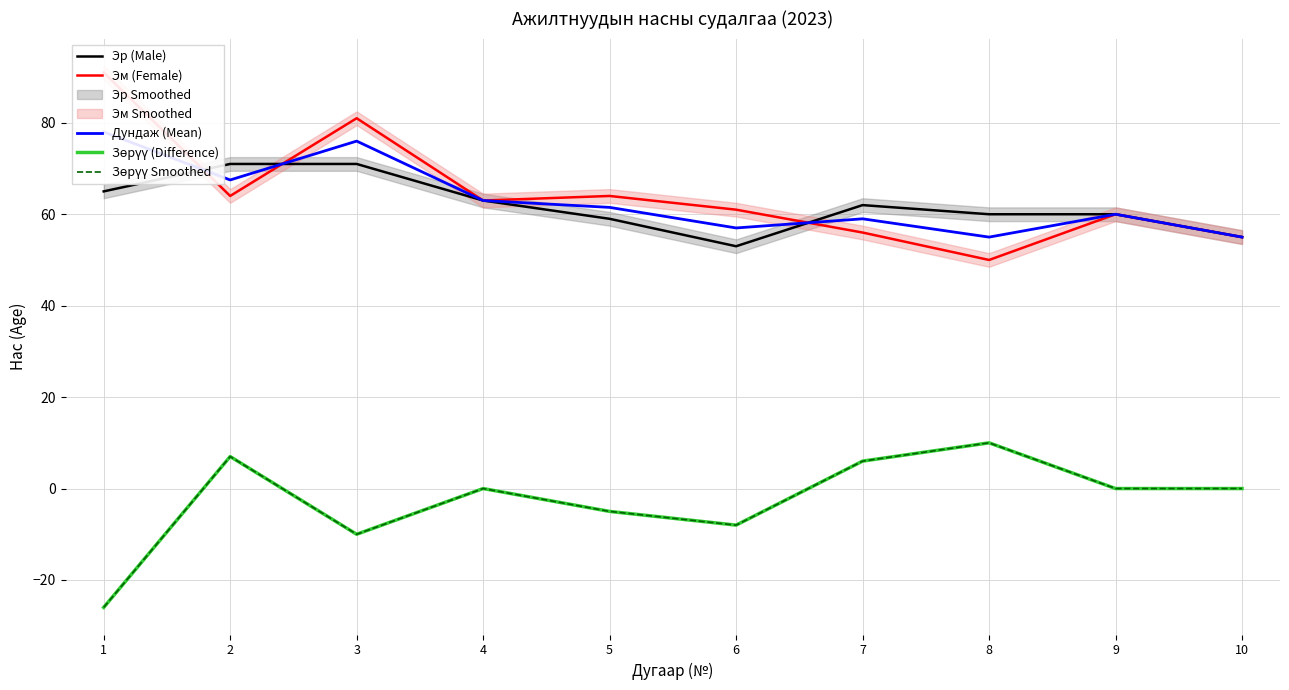

Between 9 and 6, which is larger?

9